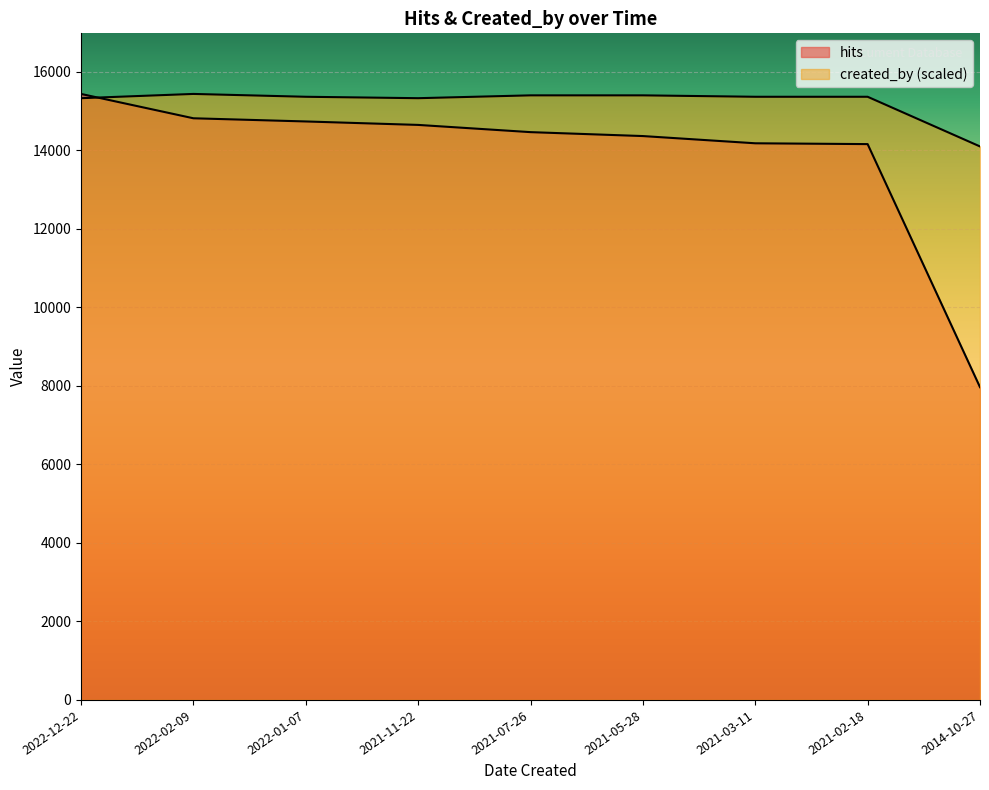

How many data points in hits are less than 14462?

4